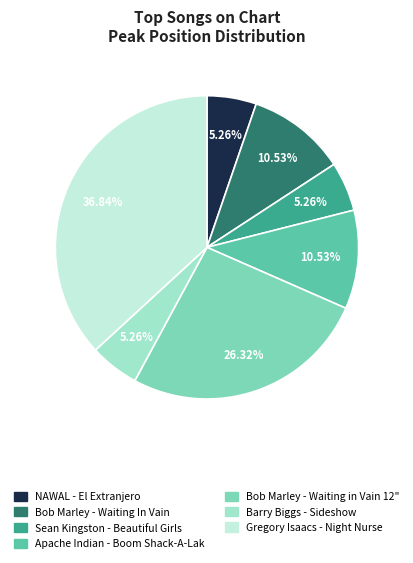

What is the ratio of the value at Apache Indian - Boom Shack-A-Lak to the value at Bob Marley - Waiting In Vain?

1.0